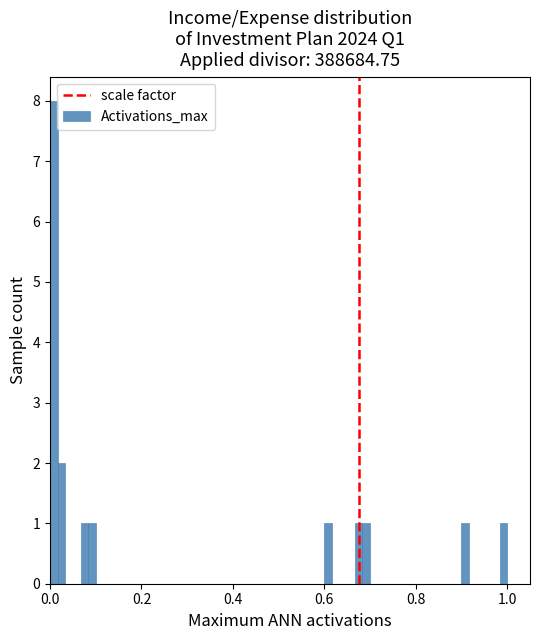

Around what value on the x-axis is the tallest bar? Give the approximate position of its centre, as read against the axis.

0.00